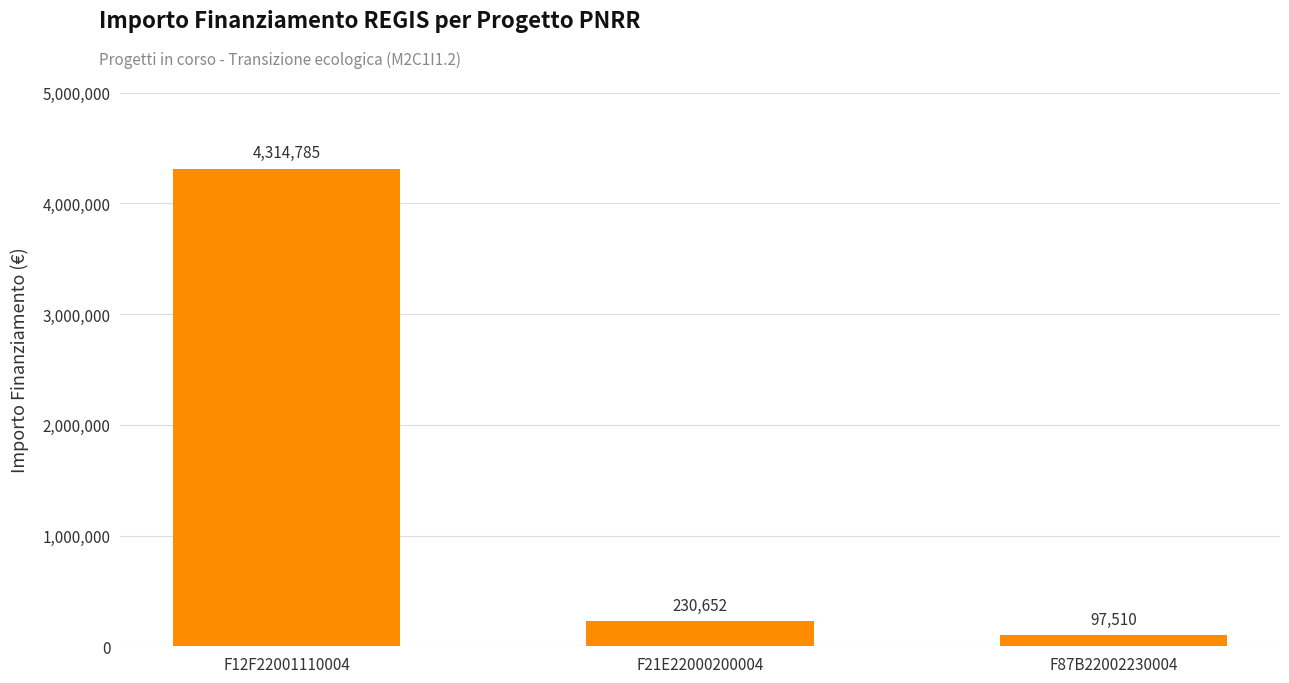

The chart shows a value of 409443.4 at F21E22000200004. True or false?

False